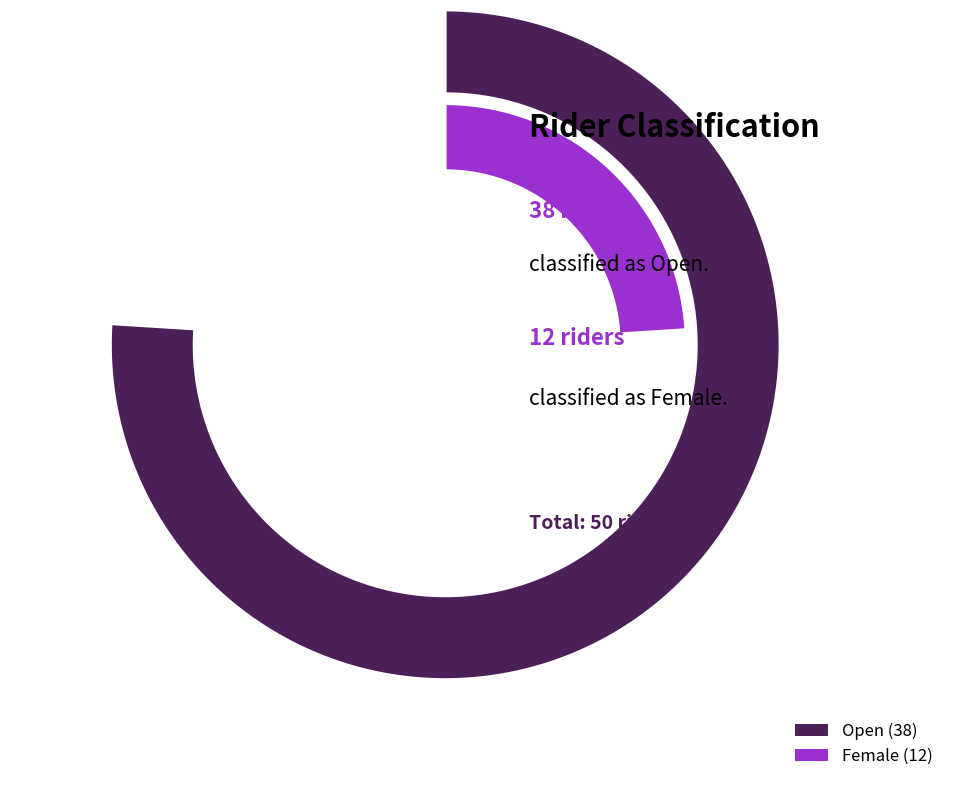

To the nearest percent, what is the difference between the largest and smallest slice percentages?

52%